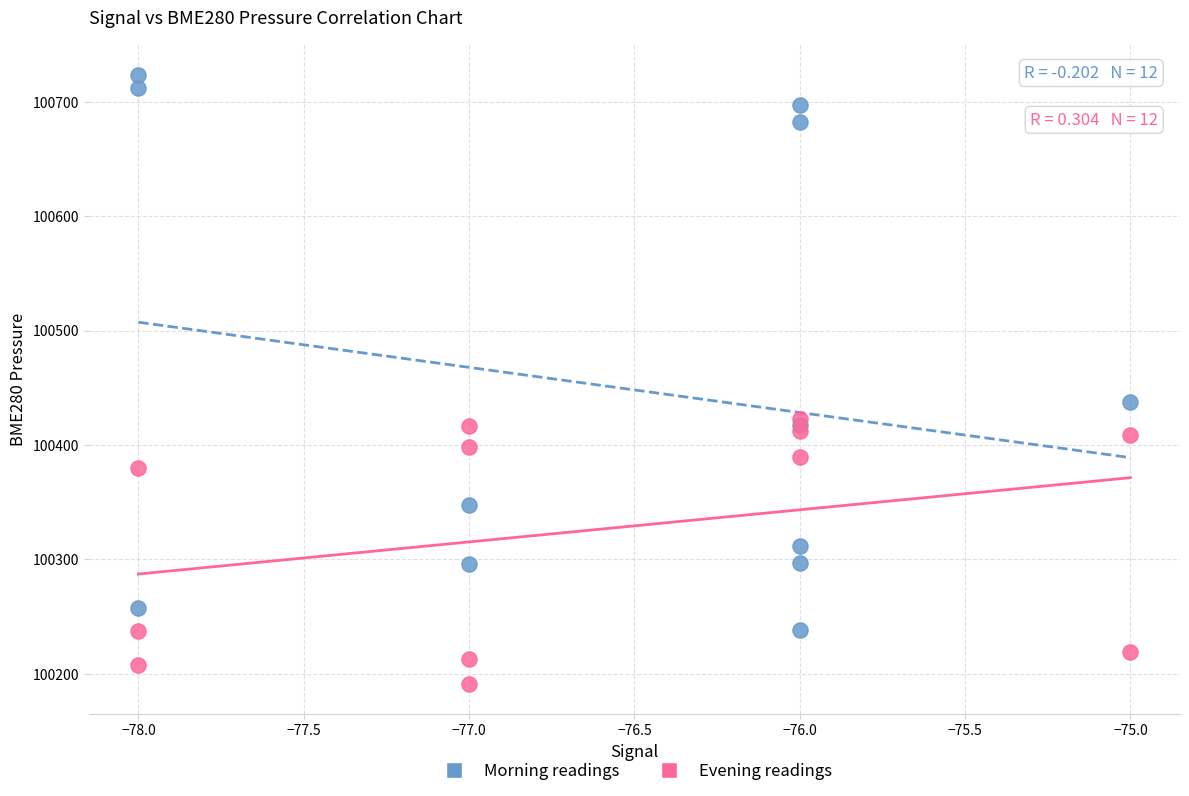

Which series contains the highest Y value?

Morning readings